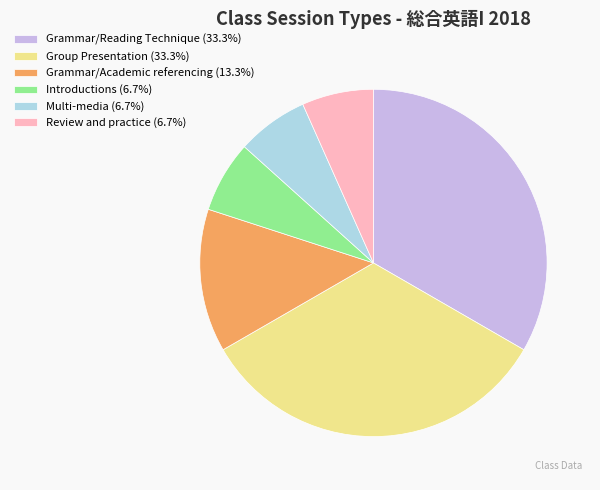

Approximately how many times larger is the value at Grammar/Academic referencing (13.3%) compared to Grammar/Reading Technique (33.3%)?

0.4